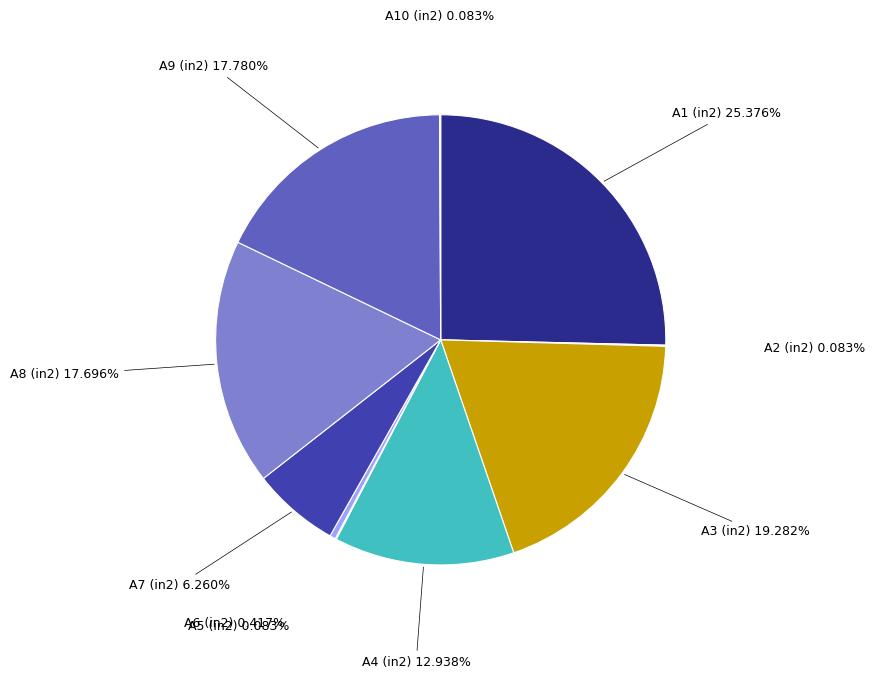

Combined, do A6 (in2) and A1 (in2) account for over 50%?

No